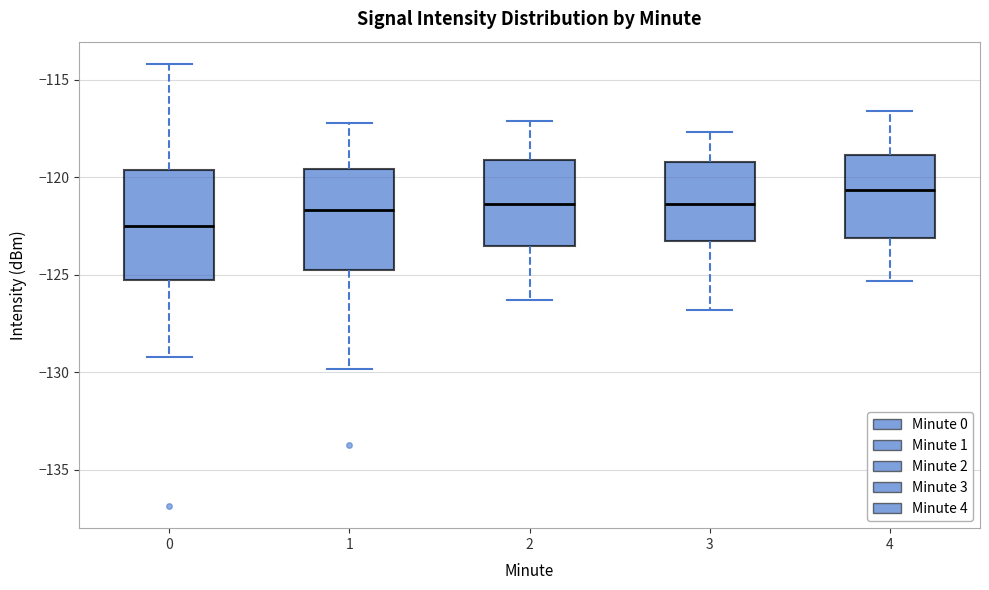

Reading left to right, transcribe this box plot: for each box, give where its median line is, the range the box spans, and where its two whiskers end, as read against the y-axis. The values are not printed on the chart, so give them approximately, as read against the axis.

0: median -122.5, box -125.5 to -119.5, whiskers -129.0 to -114.0
1: median -121.5, box -124.5 to -119.5, whiskers -130.0 to -117.0
2: median -121.5, box -123.5 to -119.0, whiskers -126.5 to -117.0
3: median -121.5, box -123.5 to -119.0, whiskers -127.0 to -117.5
4: median -120.5, box -123.0 to -119.0, whiskers -125.5 to -116.5